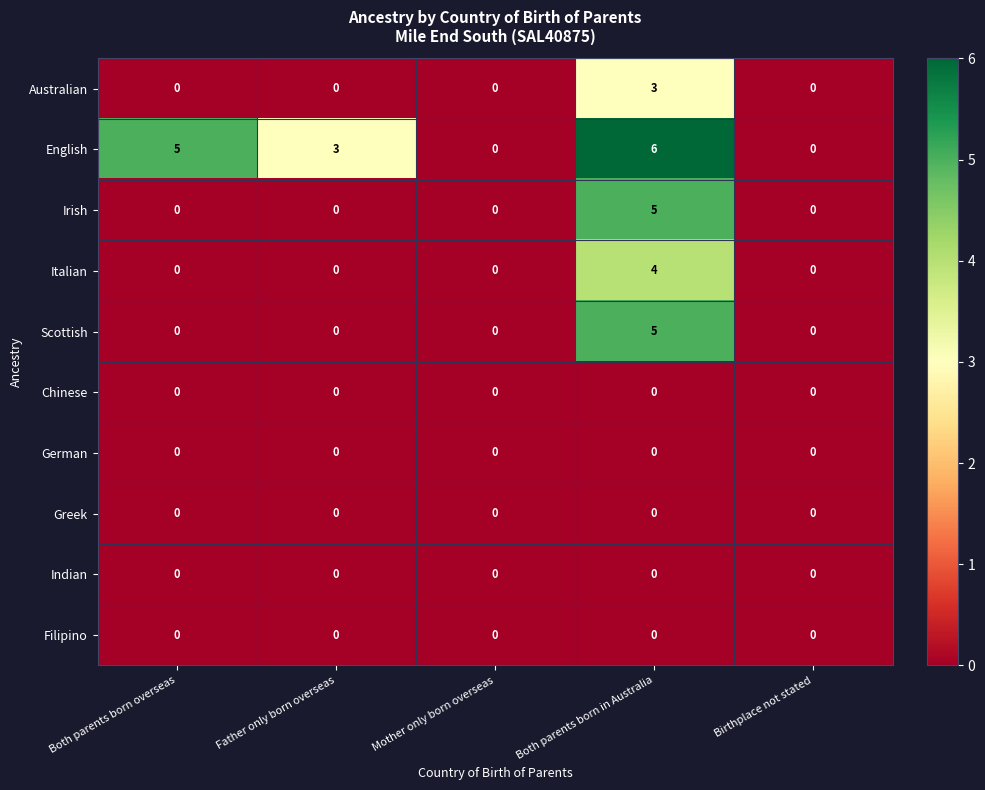

Between Father only born overseas and Mother only born overseas, which series saw the biggest shift?

English